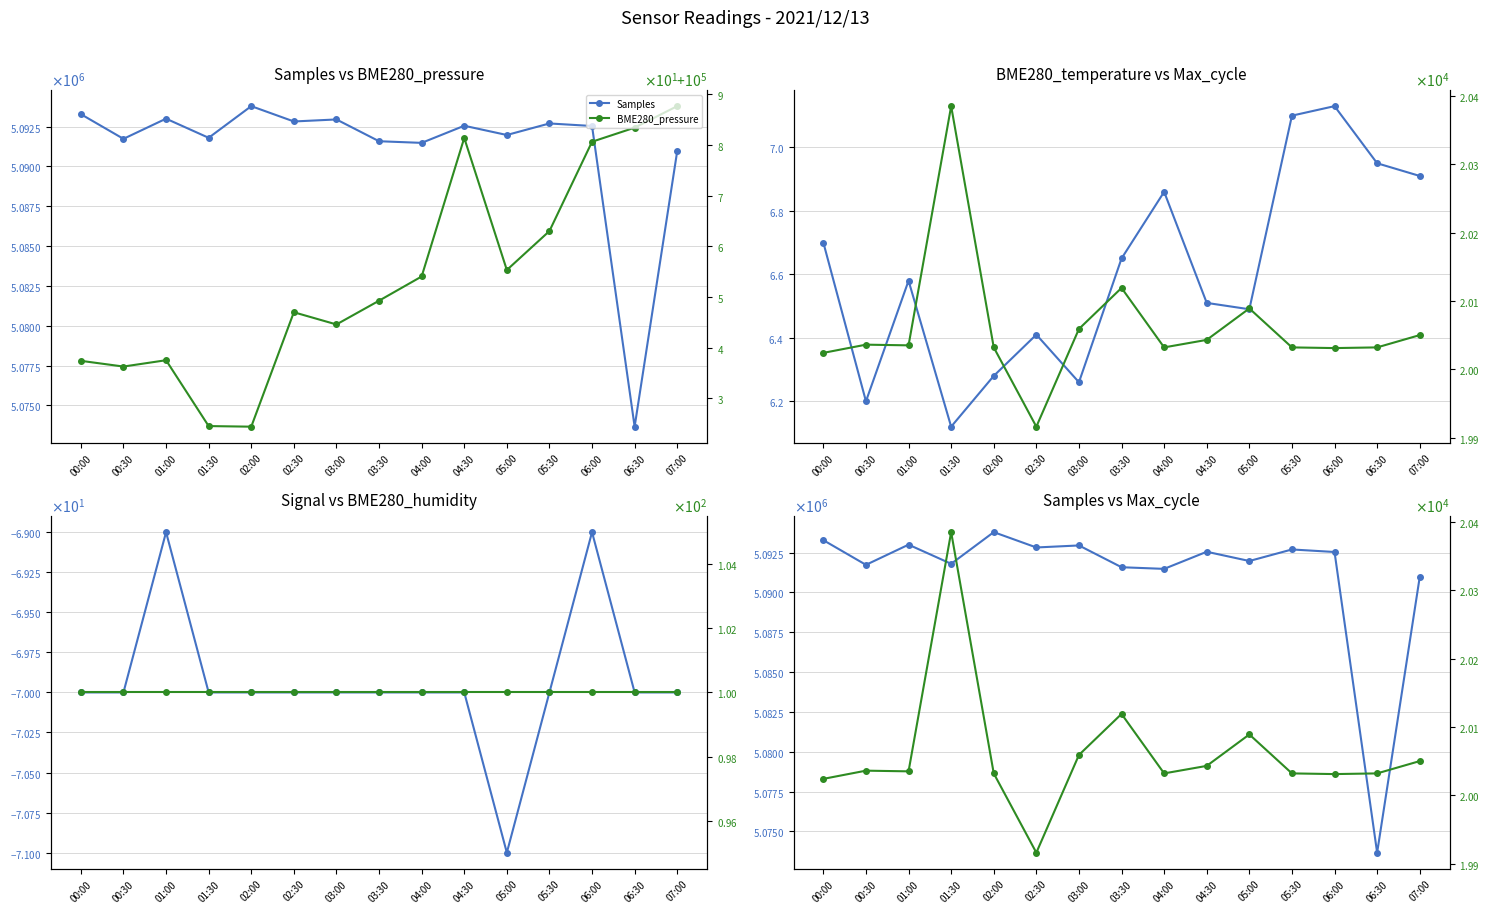

How many values in the Samples series exceed 5092535?

7